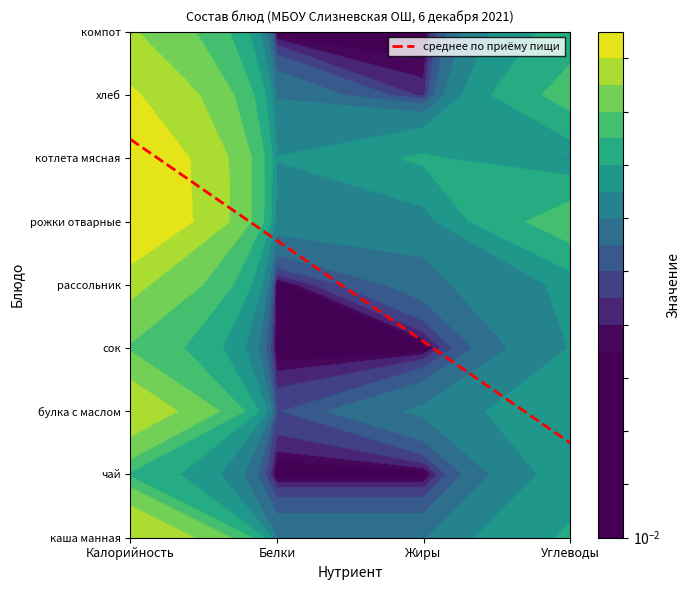

Which series has the largest total across all categories?

рожки отварные